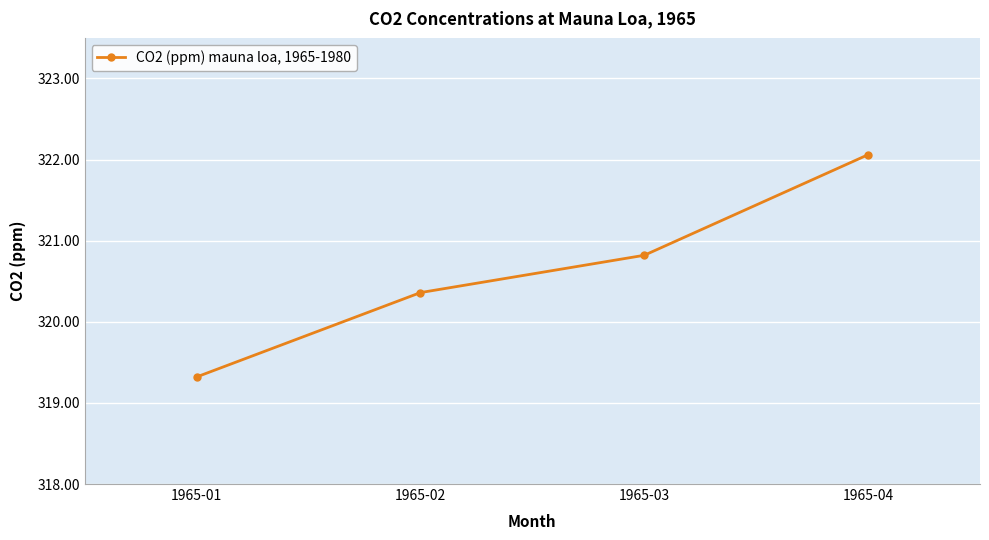

At which category does the chart reach its minimum across all series?

1965-01